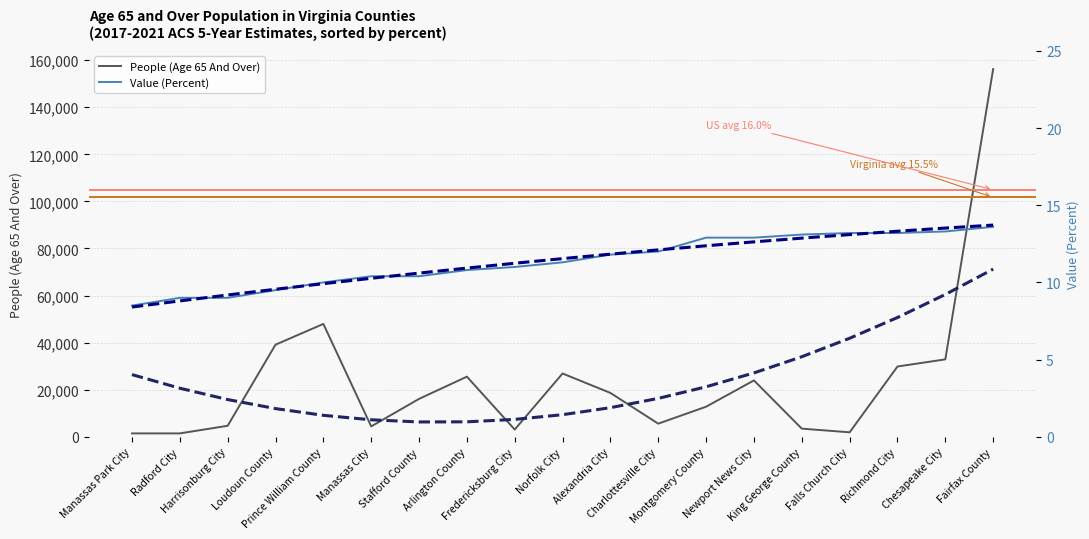

What is the difference between the maximum and minimum values in the Value (Percent) series?

5.1